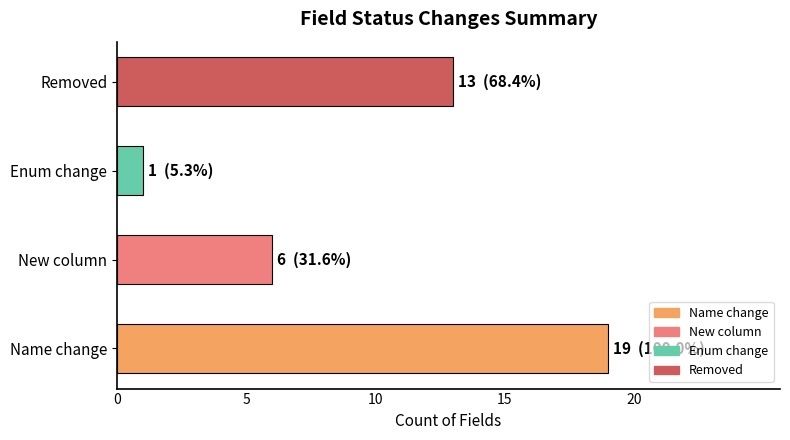

At which category does the chart reach its minimum across all series?

Enum change